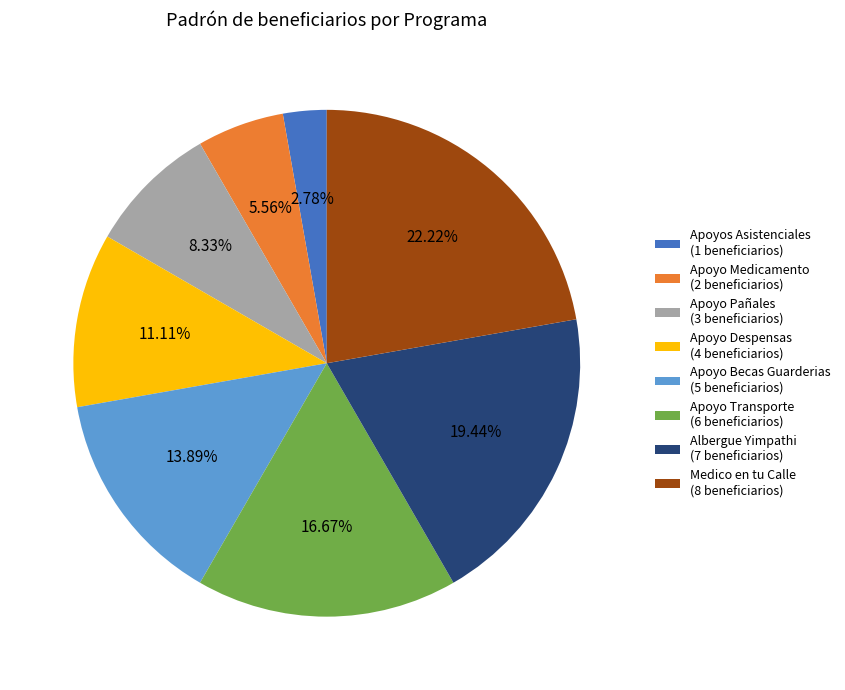

Is there a majority slice in this chart?

No